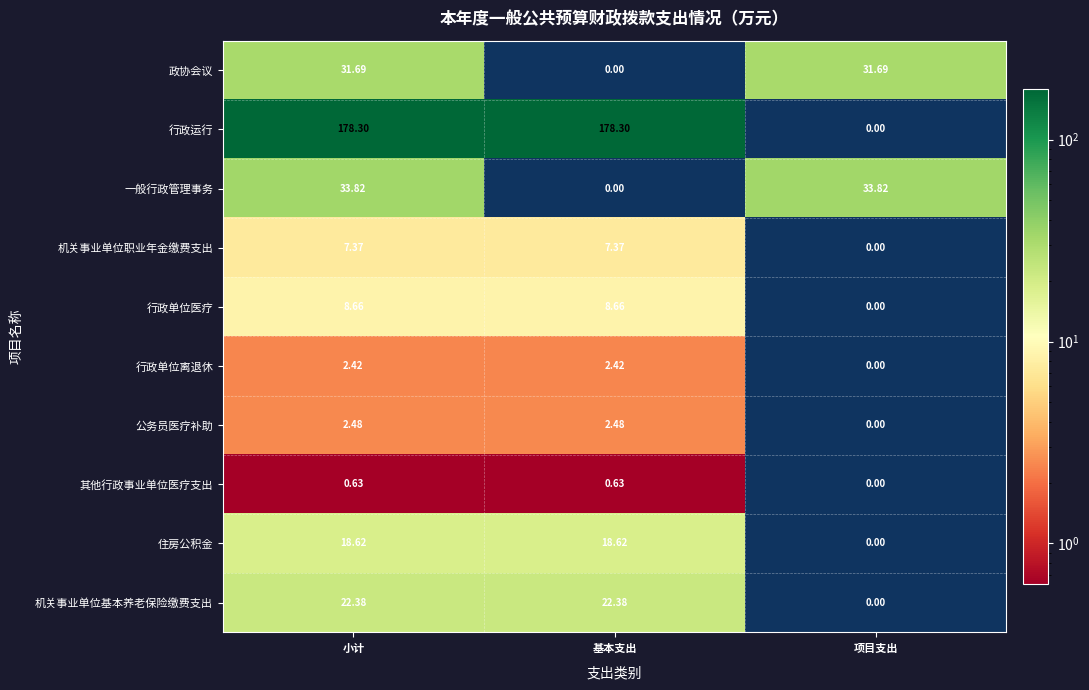

At which label does 机关事业单位基本养老保险缴费支出 reach its minimum?

项目支出